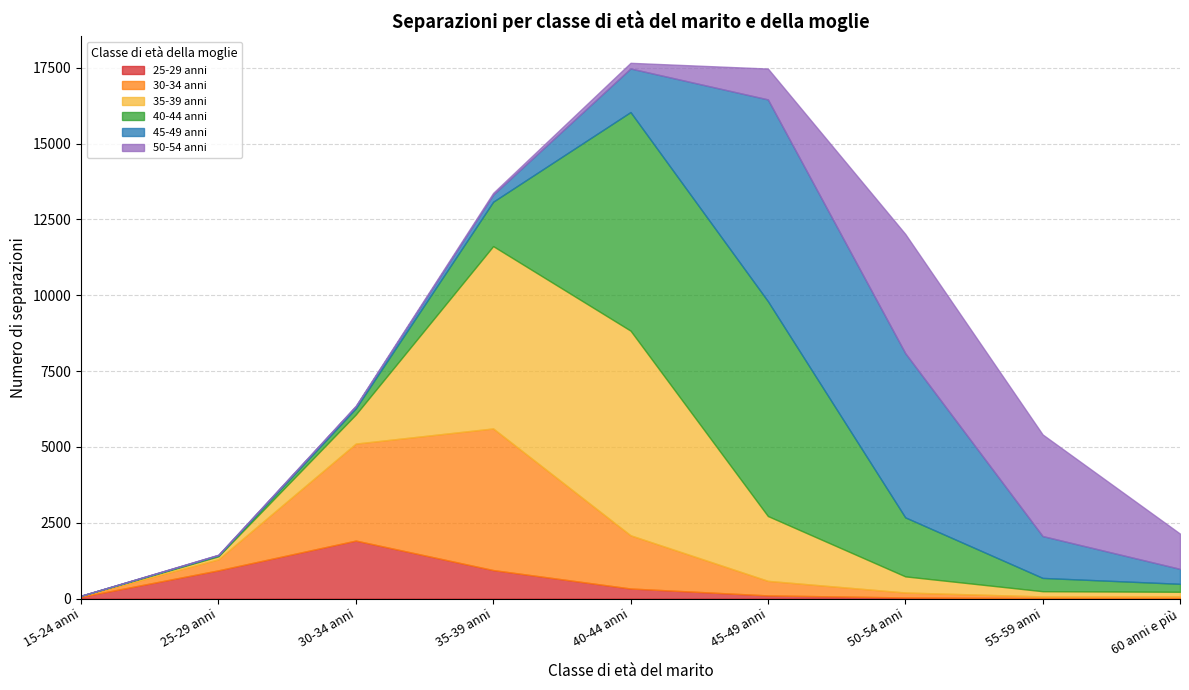

What is the difference between the 25-29 anni values at 35-39 anni and 25-29 anni?

9